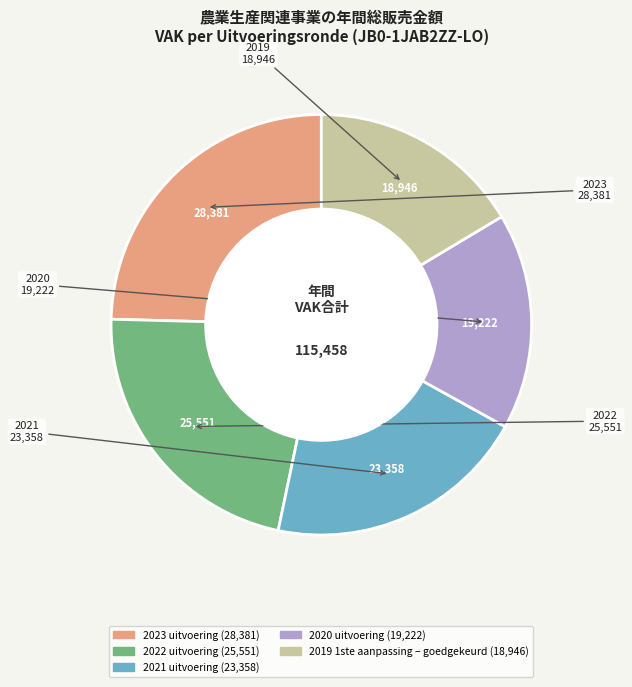

Is the sum of 2021 uitvoering and 2023 uitvoering greater than half?

No